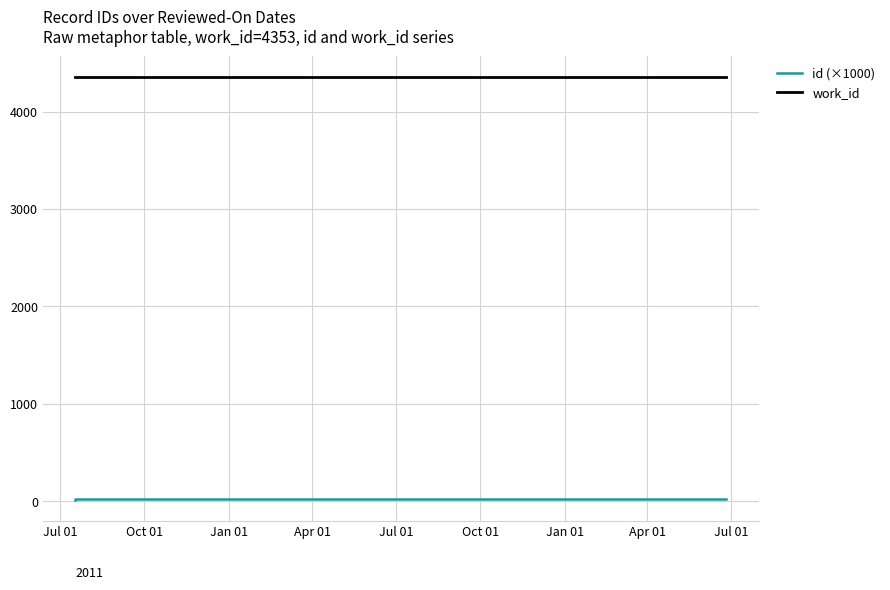

Which series changed the most between Oct 01 and Jan 01?

id (×1000)